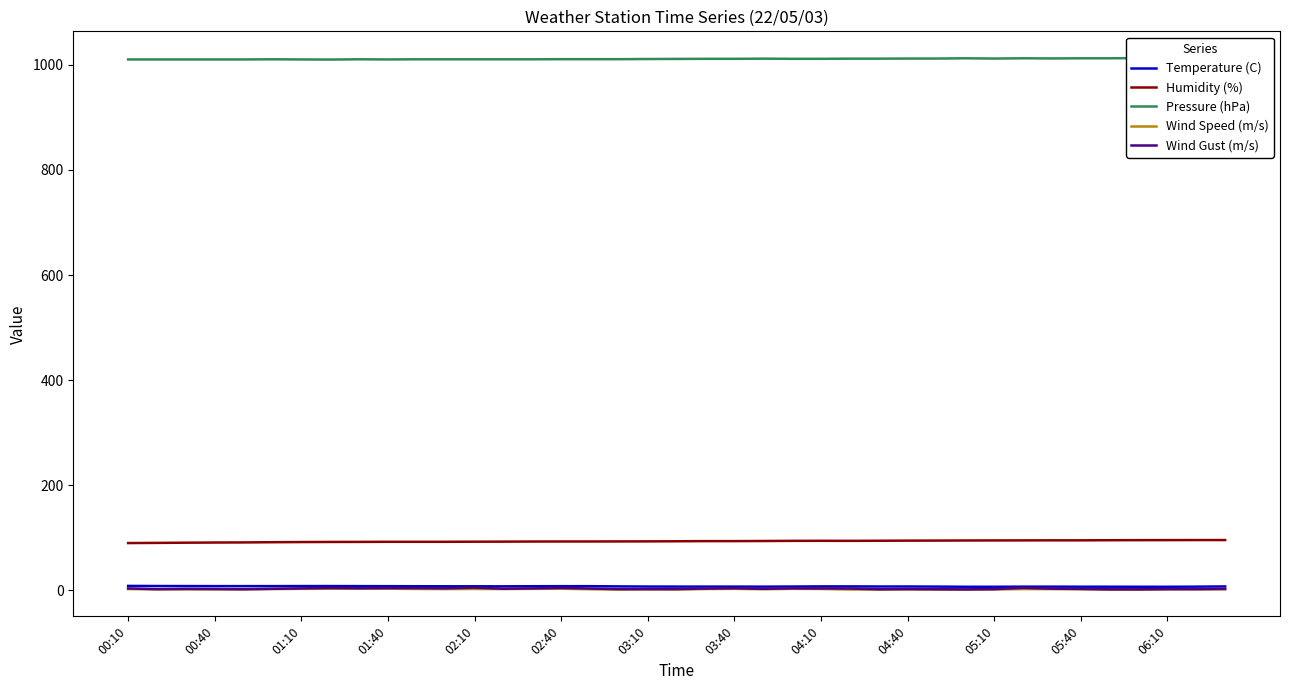

What is the average value of the Pressure (hPa) series?

1011.4